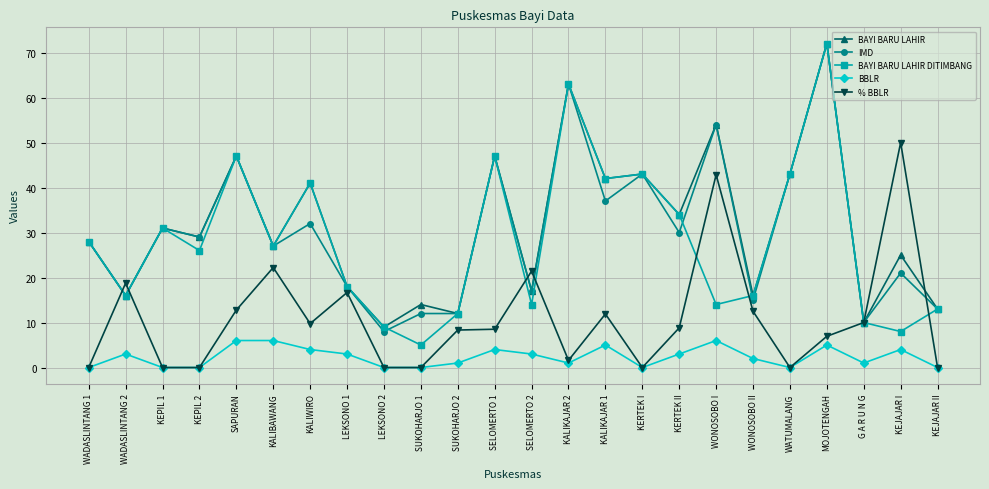

What is the label of the 1st point from the left?

WADASLINTANG 1